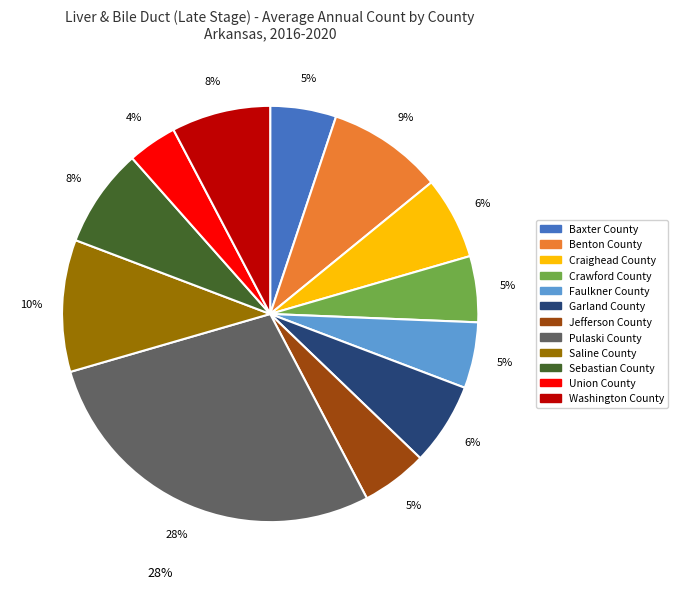

Which has a higher value, Saline County or Craighead County?

Saline County